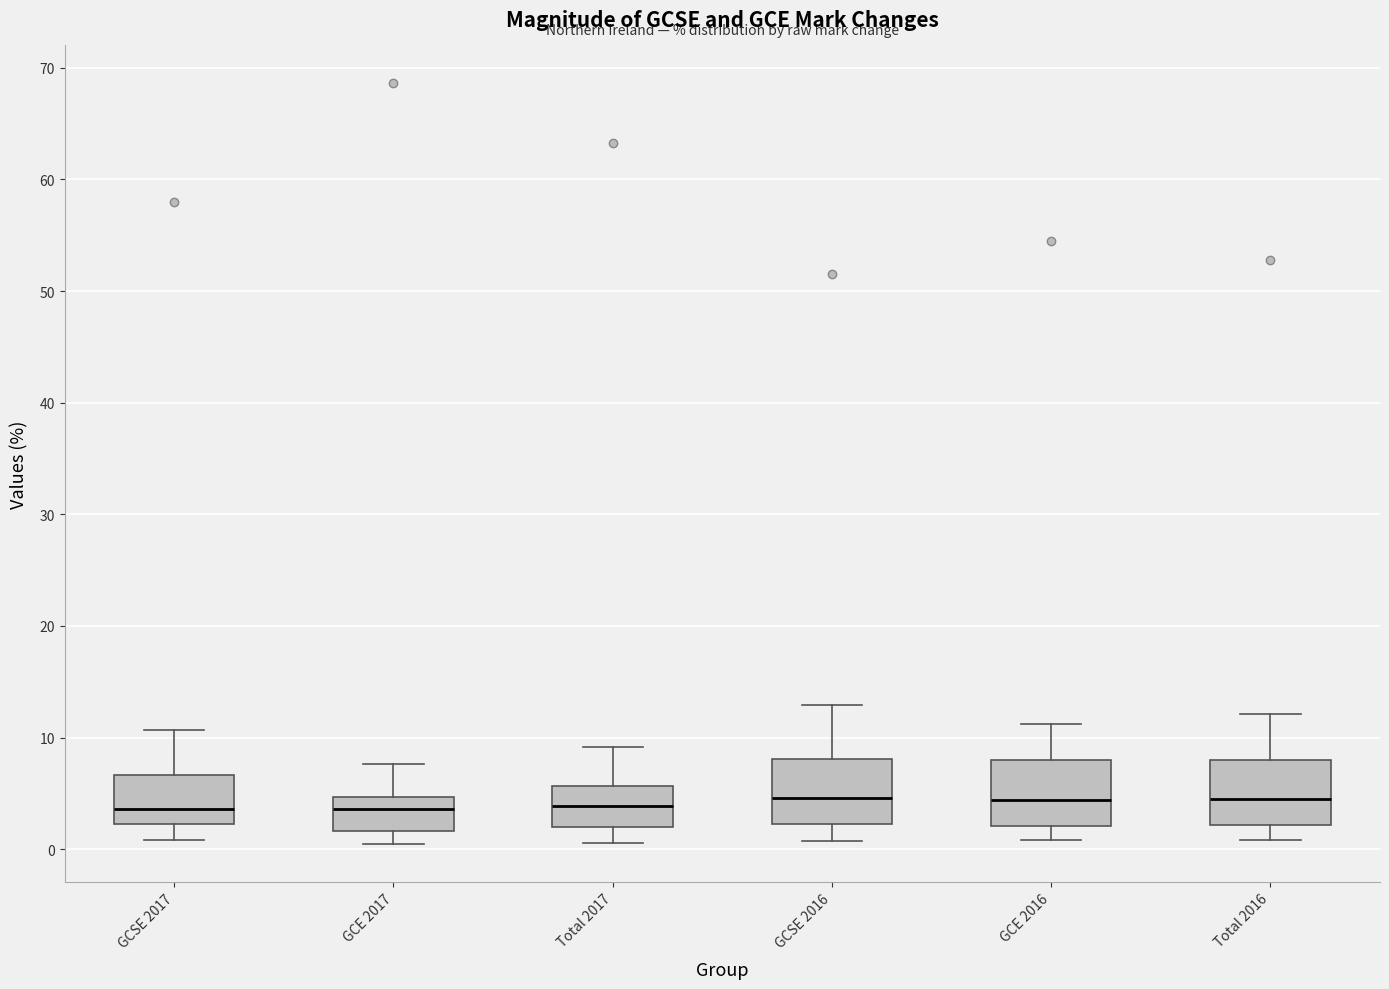

Reading left to right, read every box against the y-axis: the position of its median line, the range the box covers, and the ends of its whiskers. The values are not printed on the chart, so give them approximately, as read against the axis.

GCSE 2017: median 4, box 2 to 7, whiskers 1 to 11
GCE 2017: median 4, box 2 to 5, whiskers 1 to 8
Total 2017: median 4, box 2 to 6, whiskers 1 to 9
GCSE 2016: median 5, box 2 to 8, whiskers 1 to 13
GCE 2016: median 4, box 2 to 8, whiskers 1 to 11
Total 2016: median 5, box 2 to 8, whiskers 1 to 12